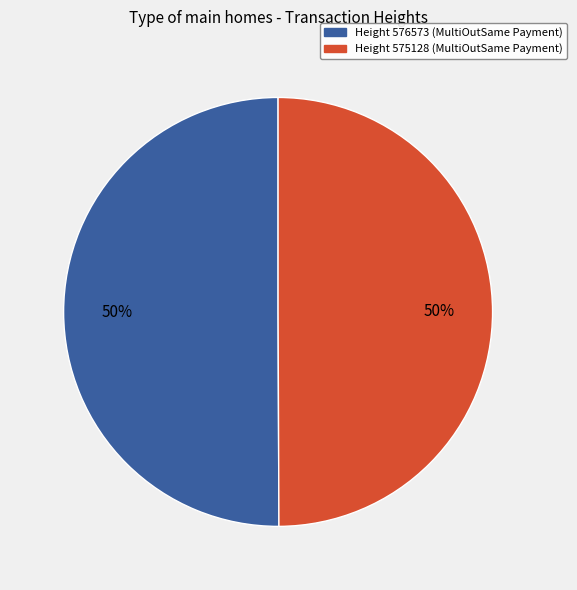

To the nearest percent, what is the average slice percentage?

50%